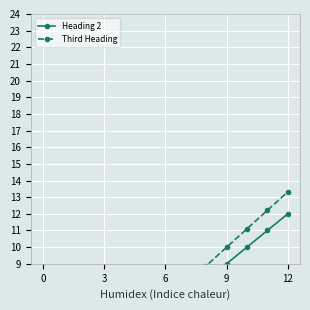

Where does the Heading 2 series first go above 6?

7